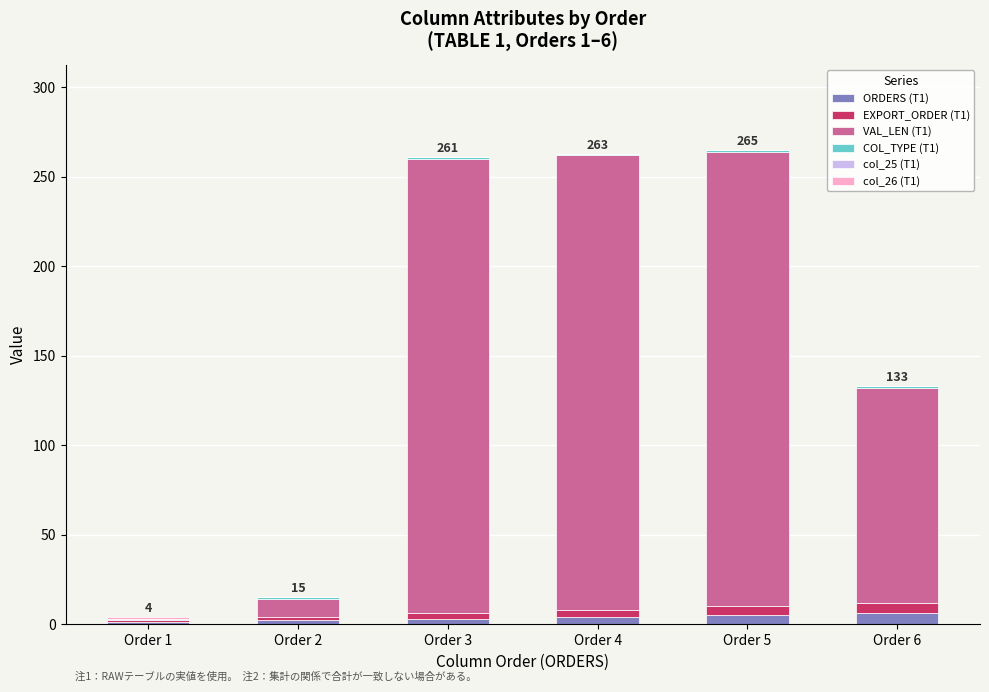

How many series are shown in this chart?

5